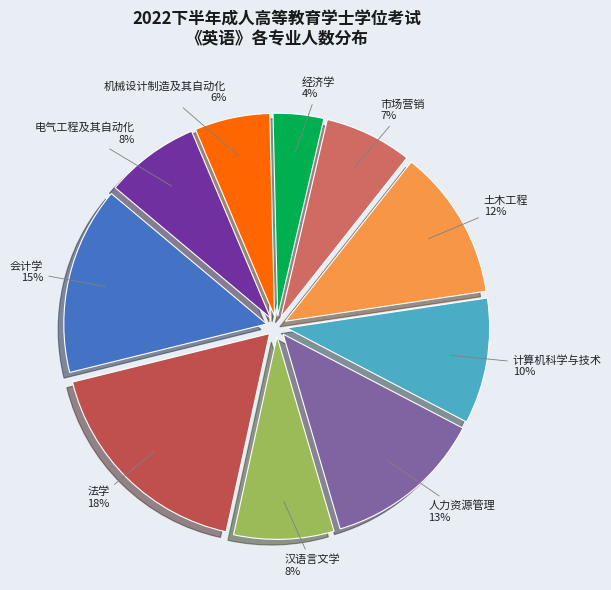

Between 计算机科学与技术 and 会计学, which is larger?

会计学